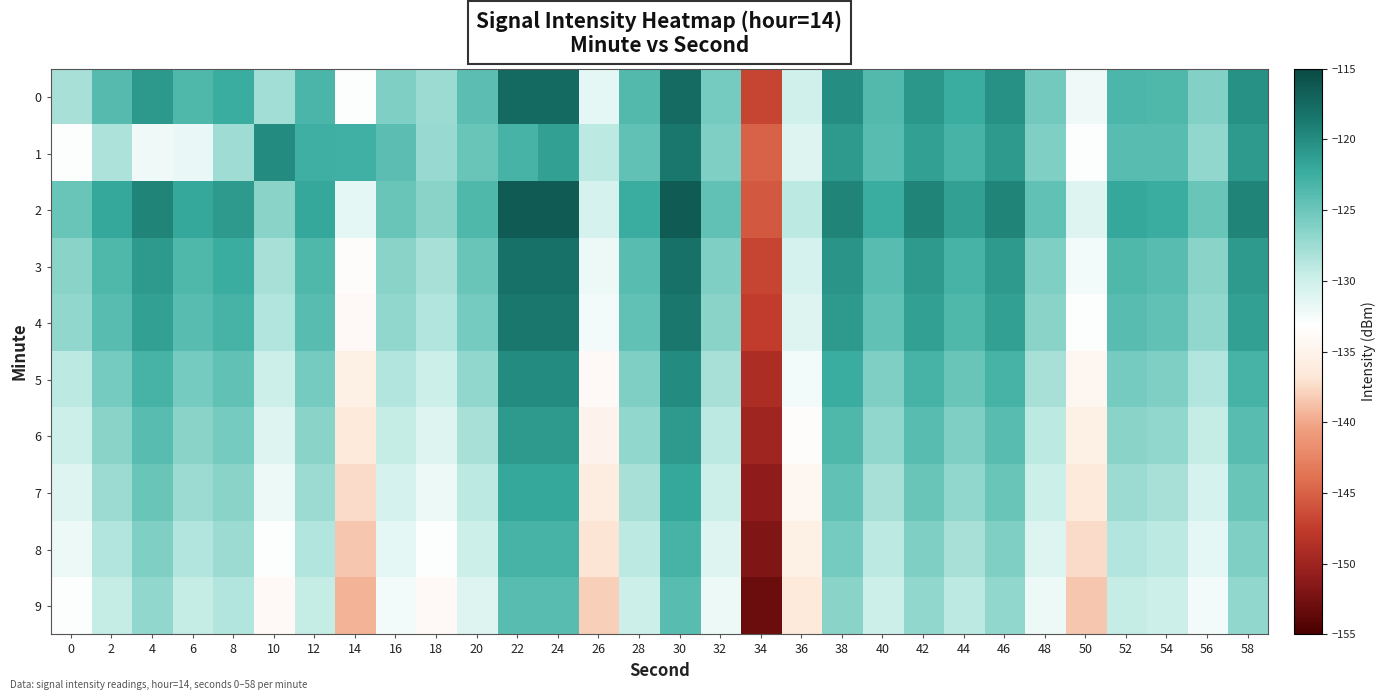

Count the number of data series in this chart.

10